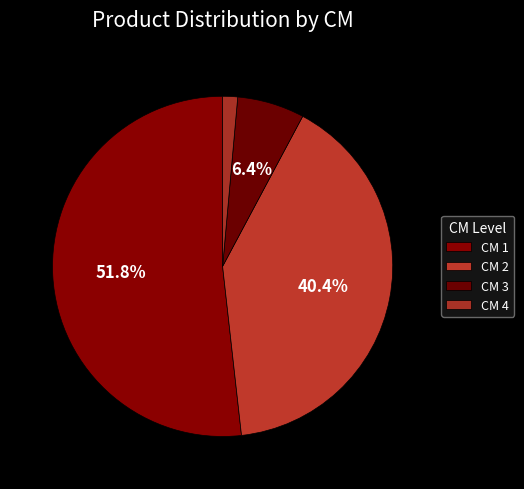

How many slices are in this pie chart?

4